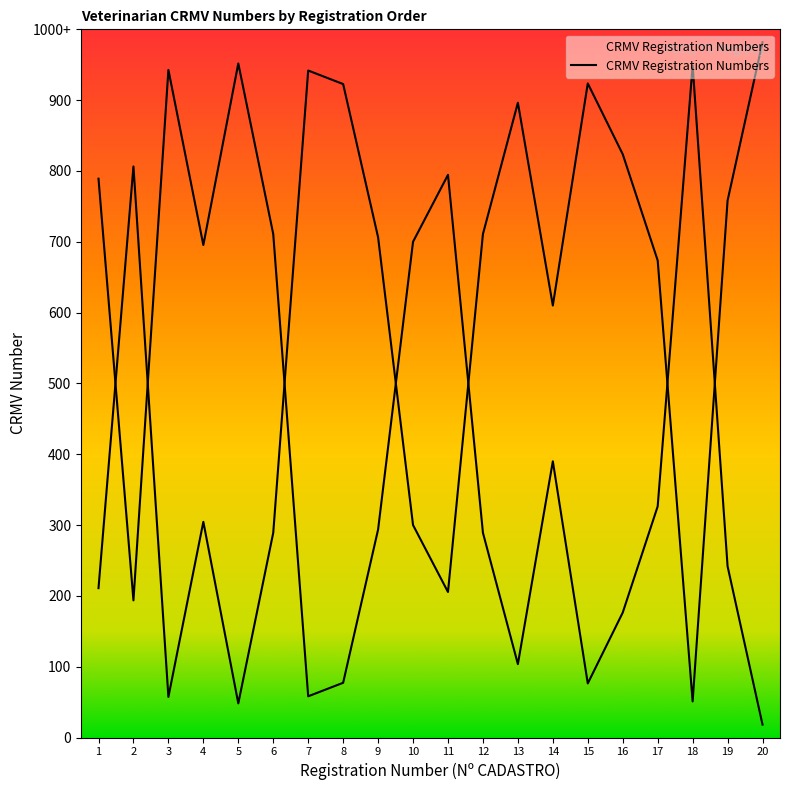

Is this an area chart (filled region under the line)?

No